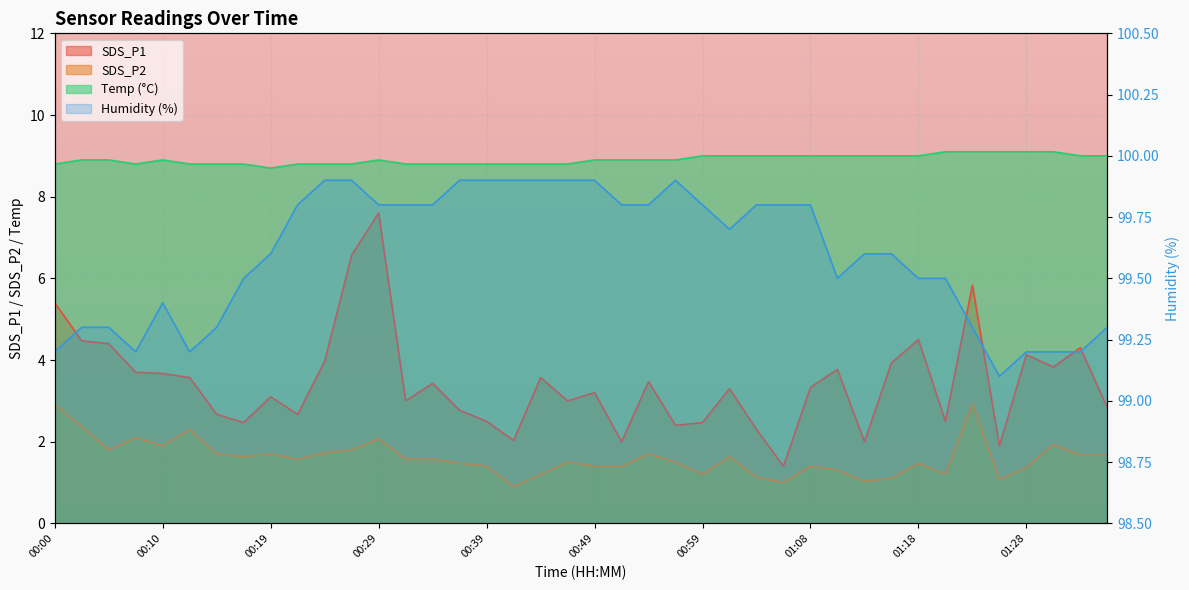

What is the label of the 1st point from the left?

00:00